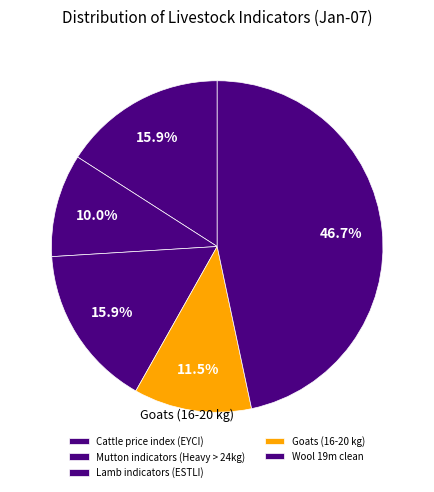

How many slices are in this pie chart?

5